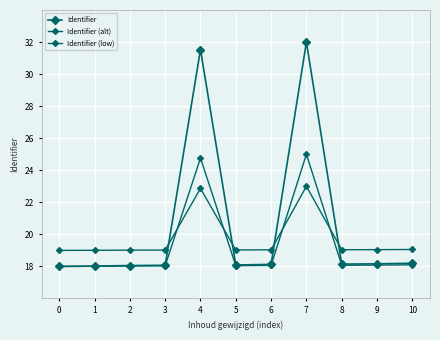

Between 0 and 5, which series saw the biggest shift?

Identifier